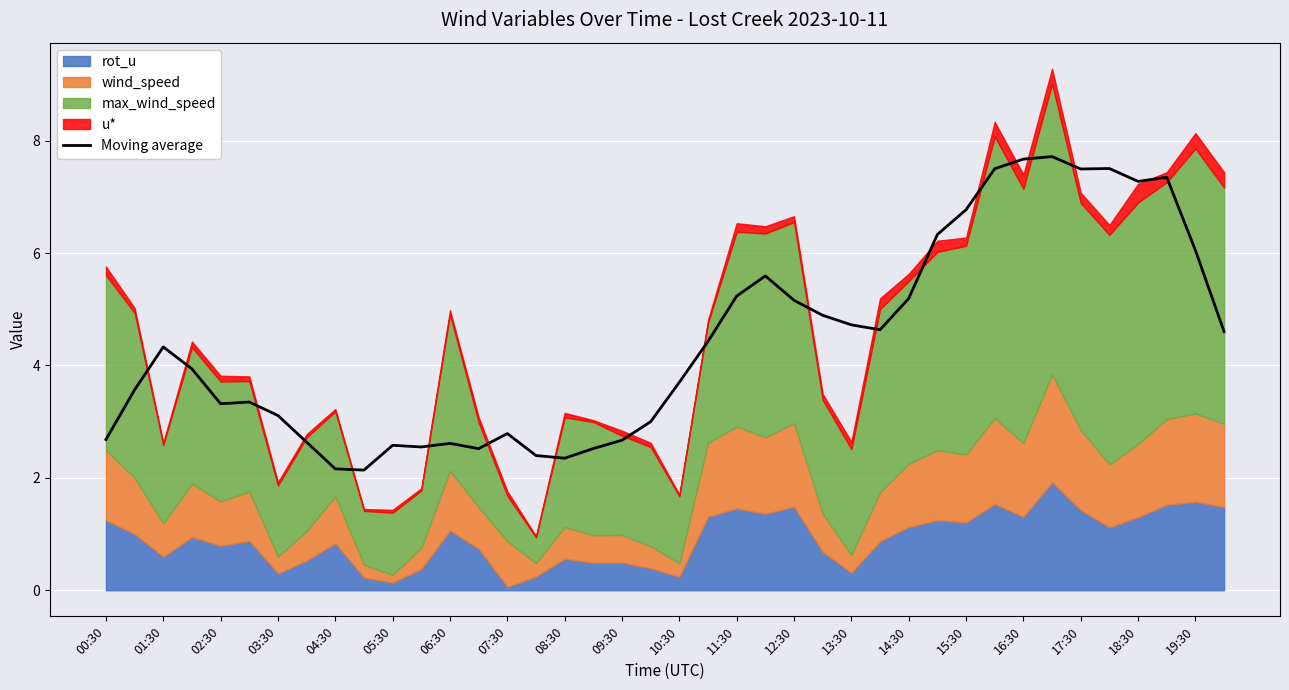

Reading right to left, transcribe all the data shown in this chart.

4.6	6.0	7.3	7.3	7.5	7.5	7.7	7.7	7.5	6.8	6.3	5.2	4.6	4.7	4.9	5.2	5.6	5.2	4.4	3.7	3.0	2.7	2.5	2.3	2.4	2.8	2.5	2.6	2.6	2.6	2.1	2.2	2.6	3.1	3.3	3.3	3.9	4.3	3.6	2.7